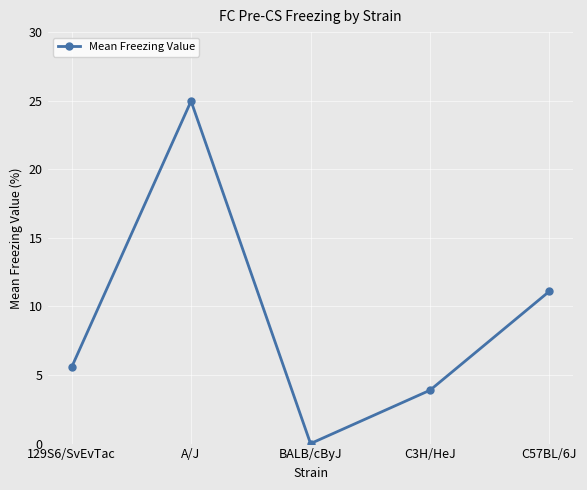

What is the ratio of the value at A/J to the value at C3H/HeJ?

6.4